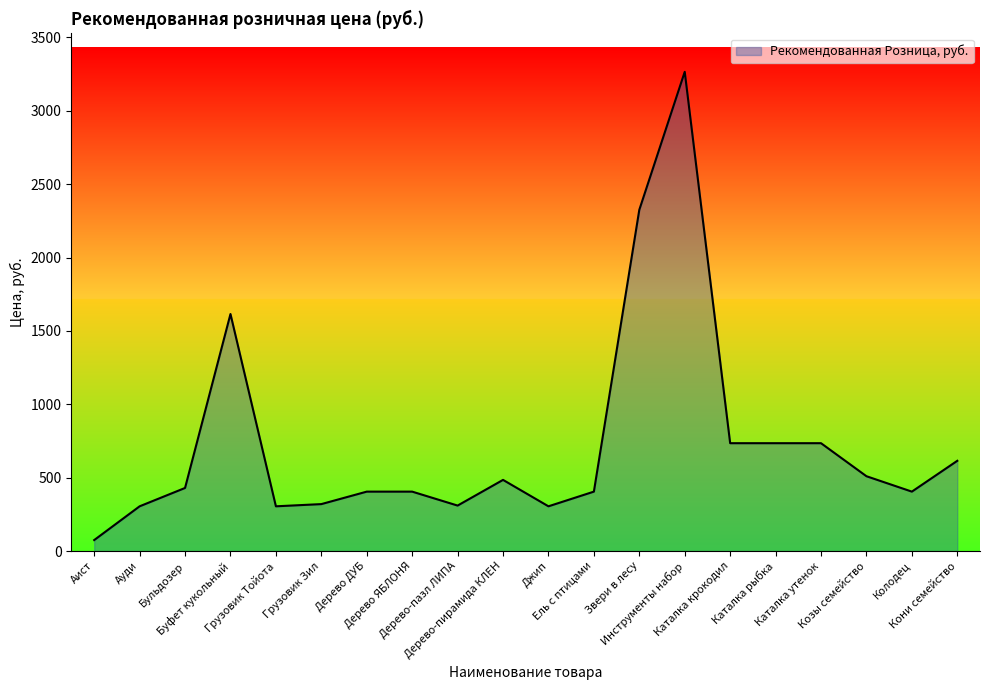

What value does the data have at Звери в лесу?

2325